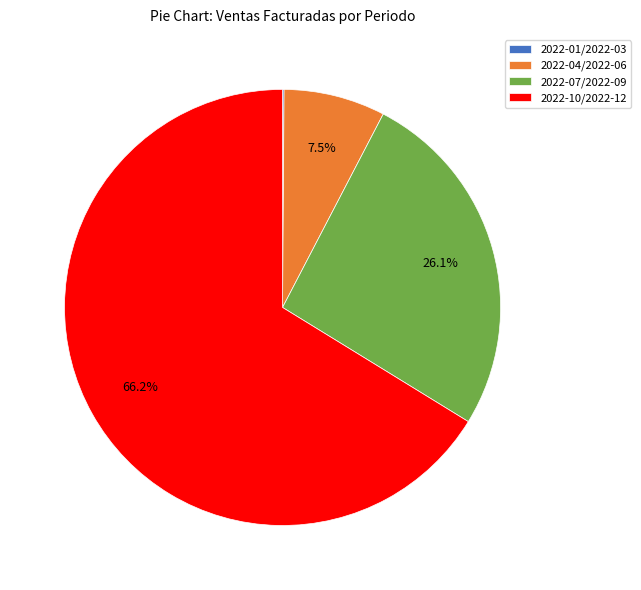

Does 2022-10/2022-12 represent more than half of the total?

Yes